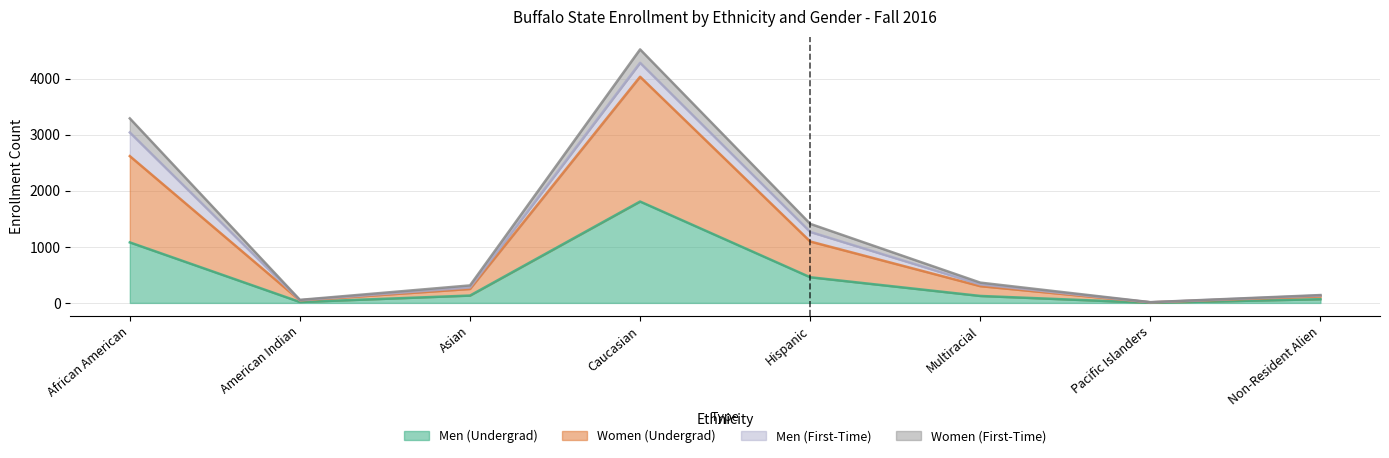

At which label is Men (Undergrad) closest to 905?

African American